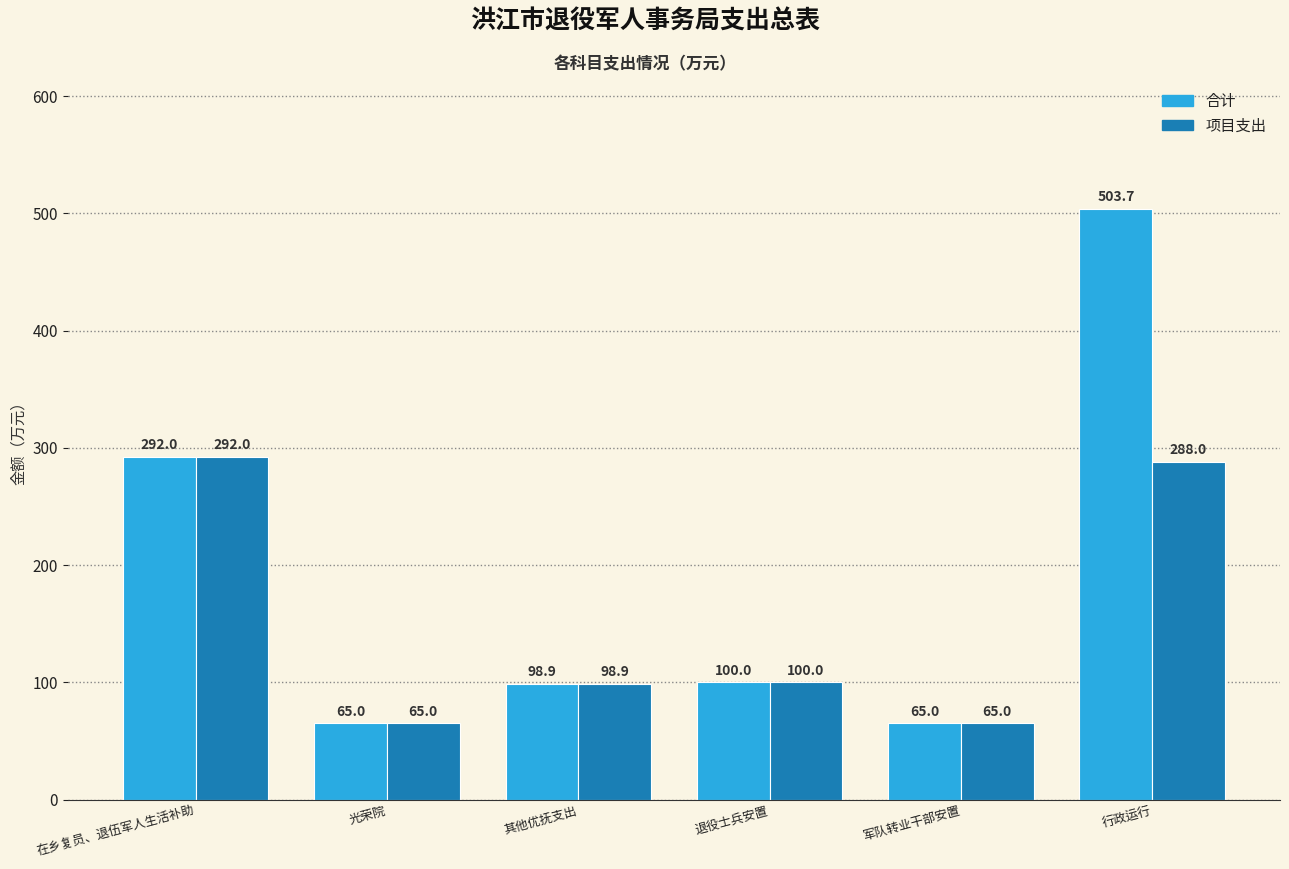

How many bars are there in total?

12